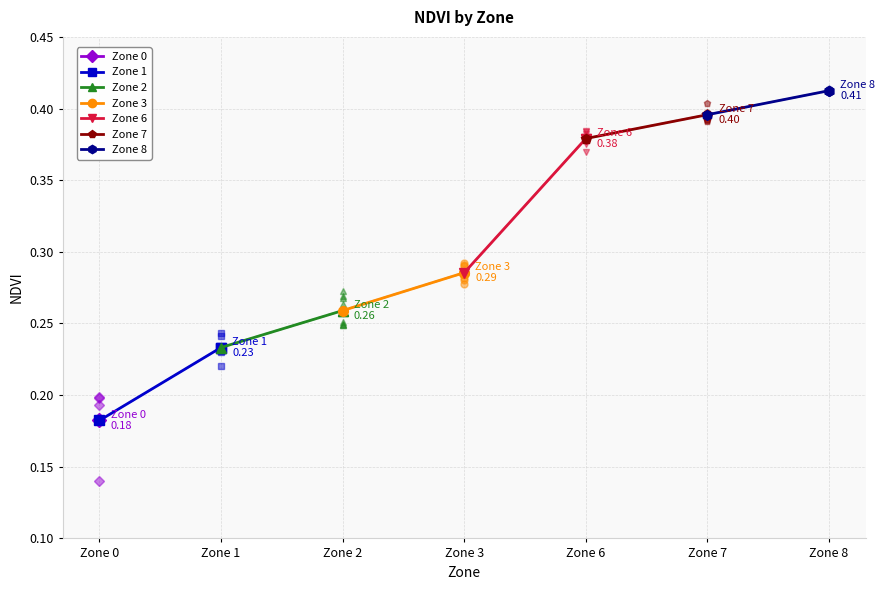

What is the sum of all values?

2.1